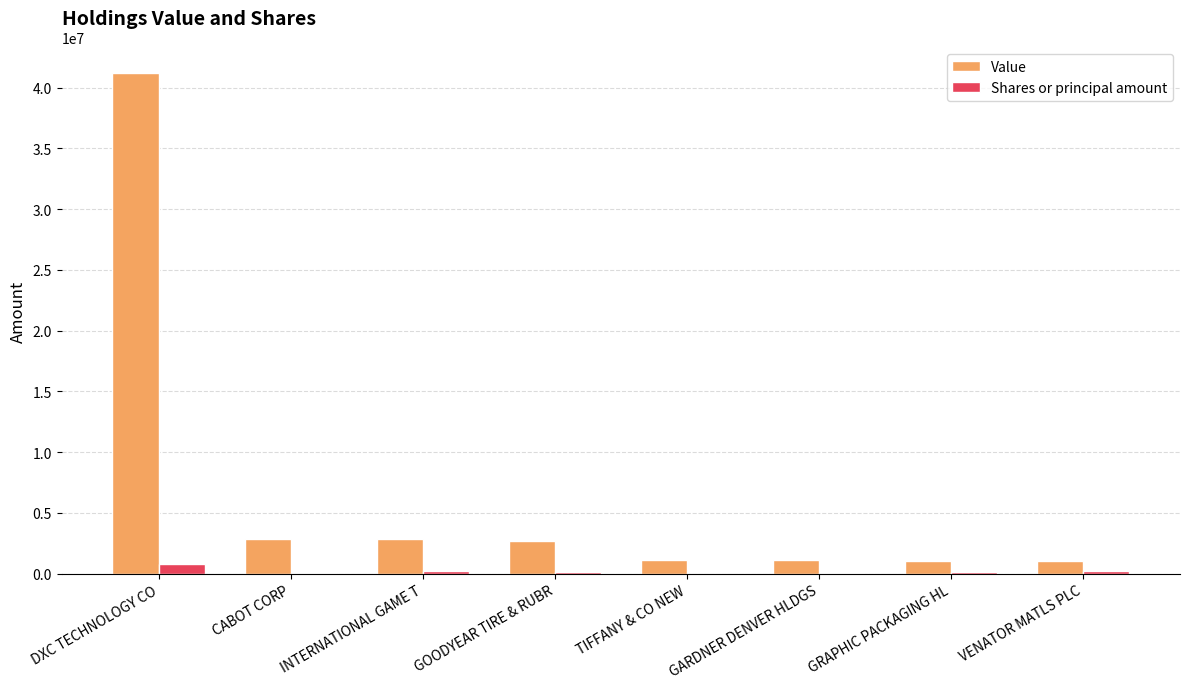

At which category is the sum across all series the highest?

DXC TECHNOLOGY CO